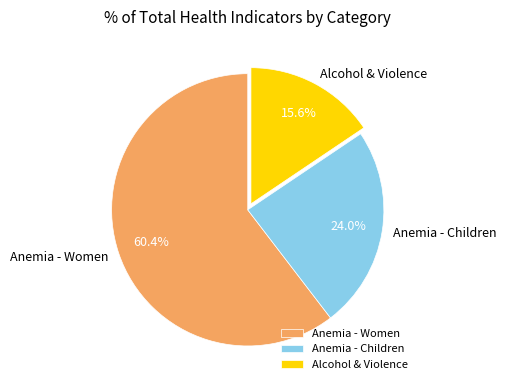

Count the number of slices in the pie.

3